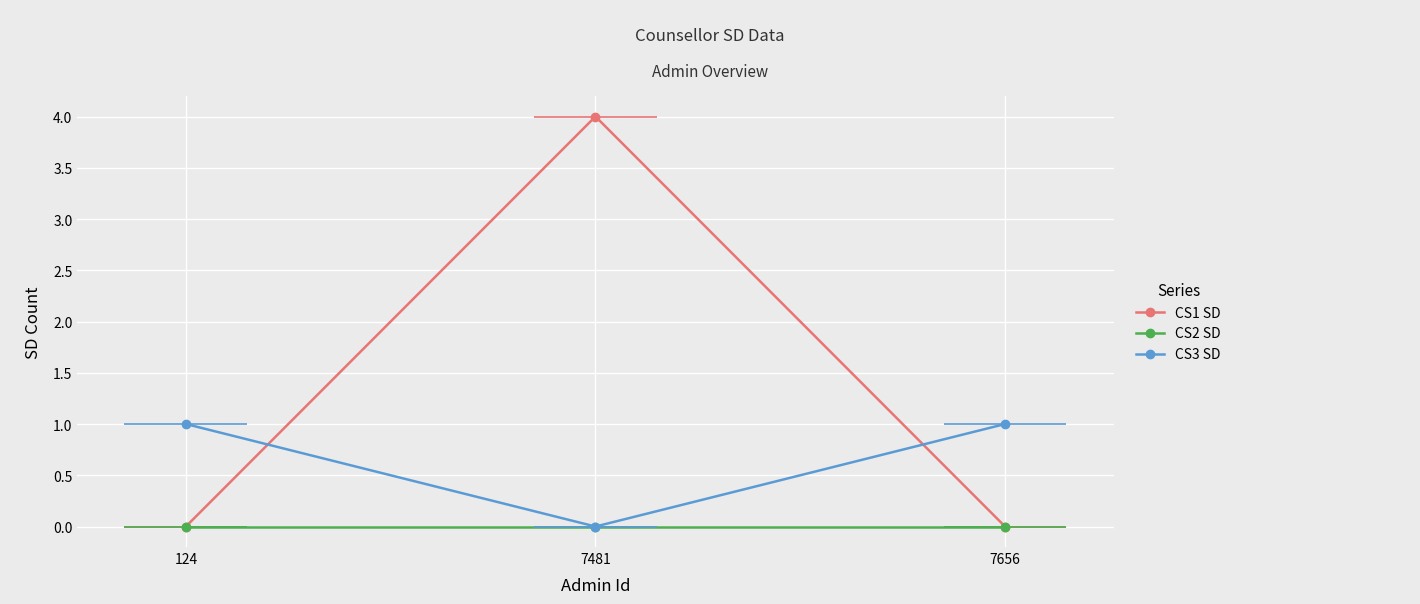

What is the value of the CS3 SD point at the 3rd from the left?

1